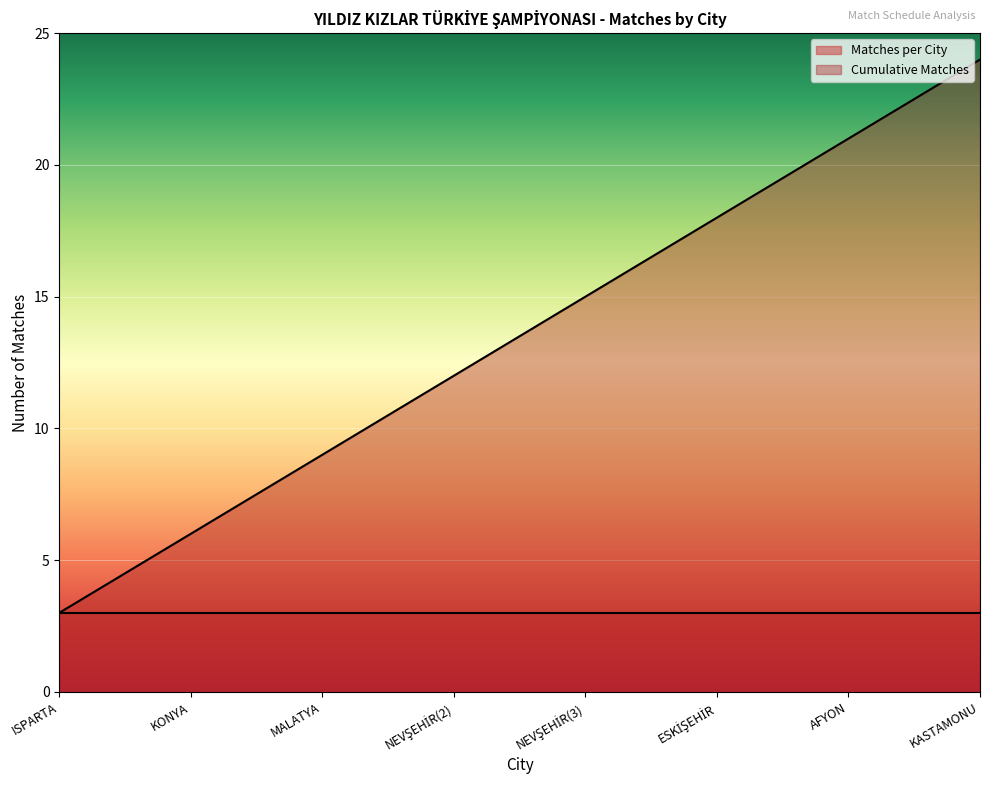

True or false: the data shows 15 at NEVŞEHİR(3).

True